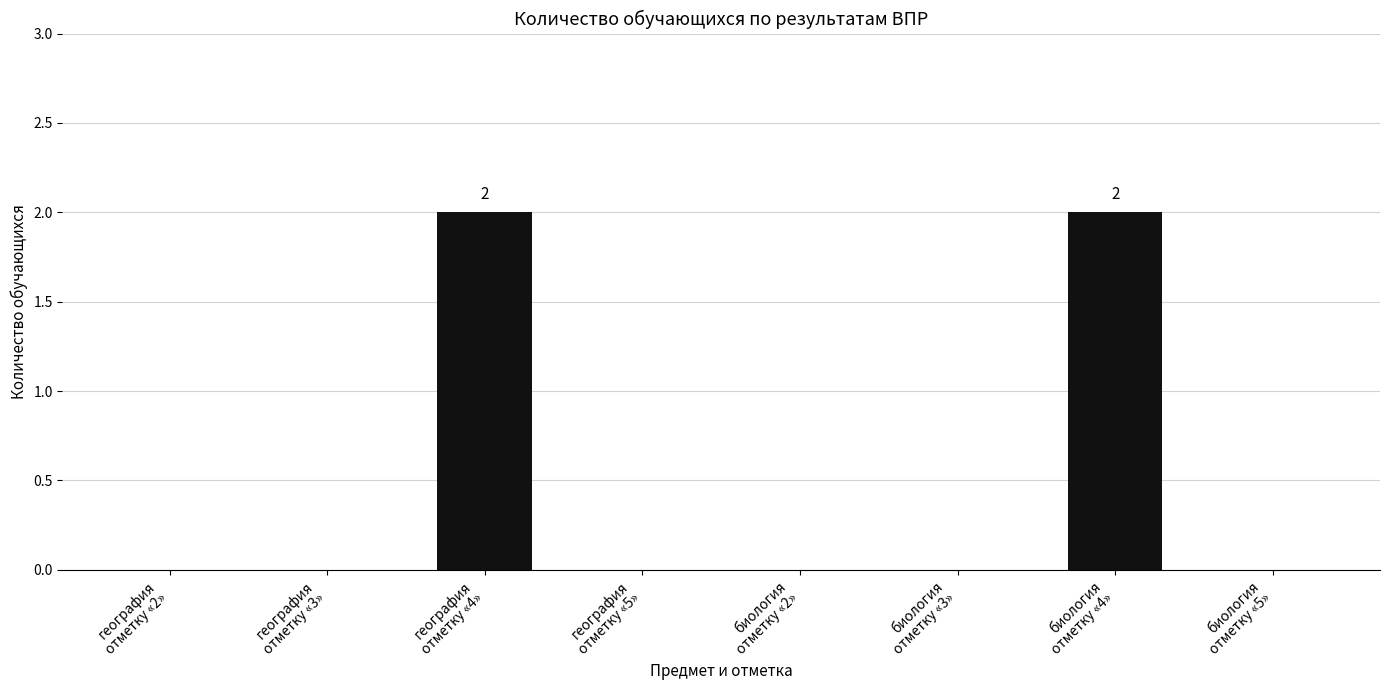

What is the sum of all values?

4